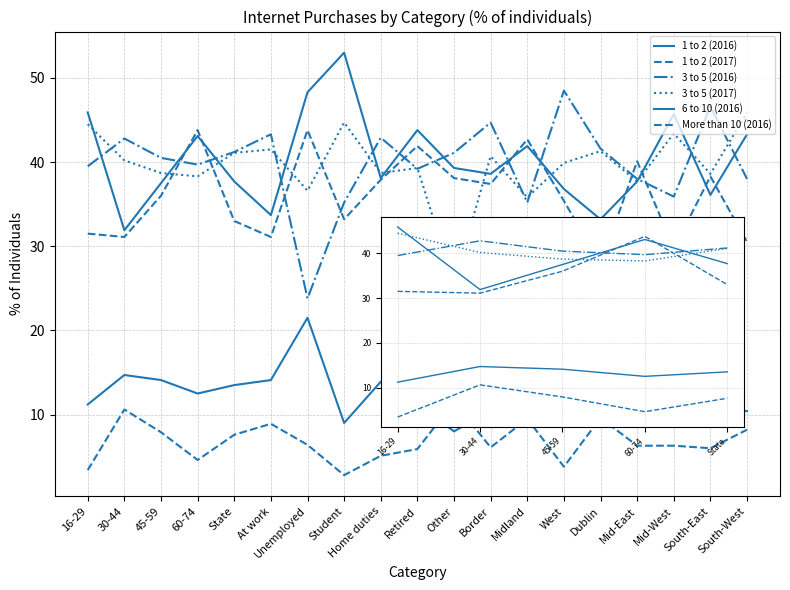

What value does the 6 to 10 (2016) series have at Border?

10.5